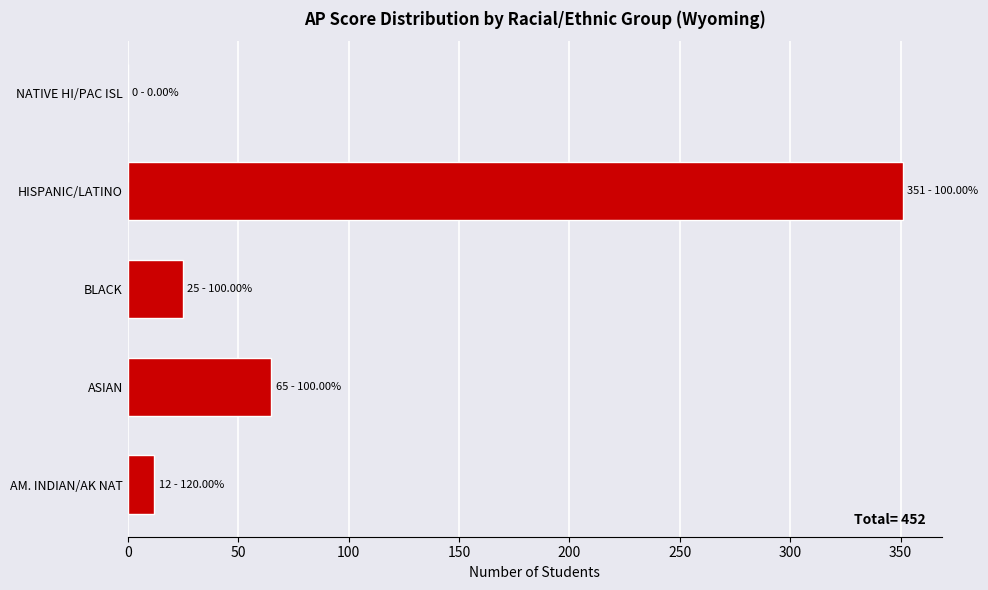

True or false: the data shows 45 at ASIAN.

False